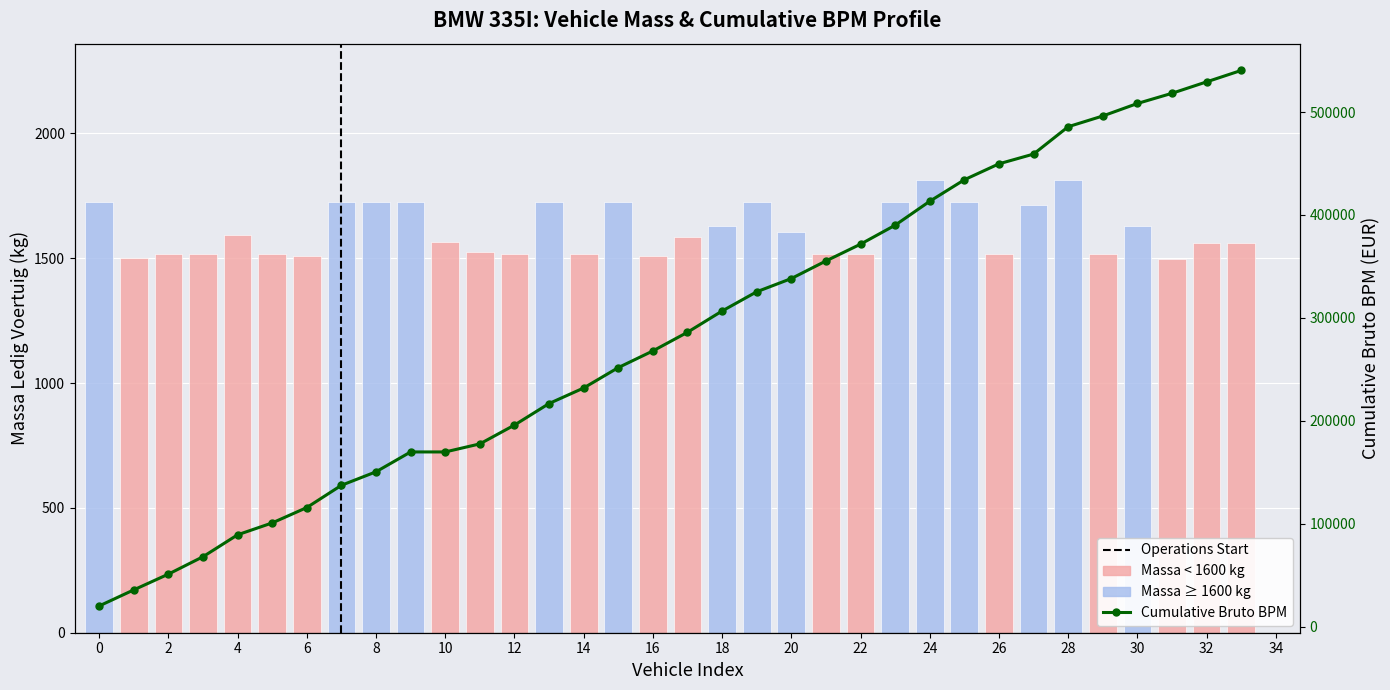

Which category has the highest value in the Massa Ledig Voertuig series?

28